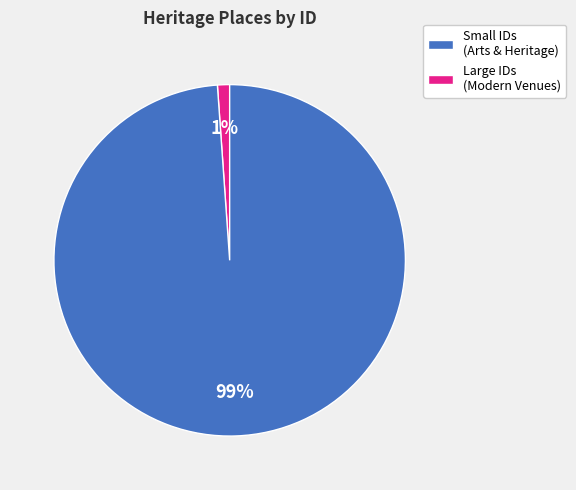

Between Large IDs (Modern Venues) and Small IDs (Arts & Heritage), which is larger?

Large IDs (Modern Venues)